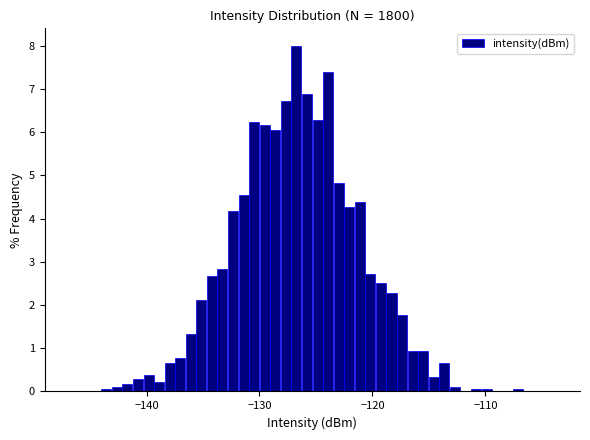

Around what value on the x-axis is the tallest bar? Give the approximate position of its centre, as read against the axis.

-127